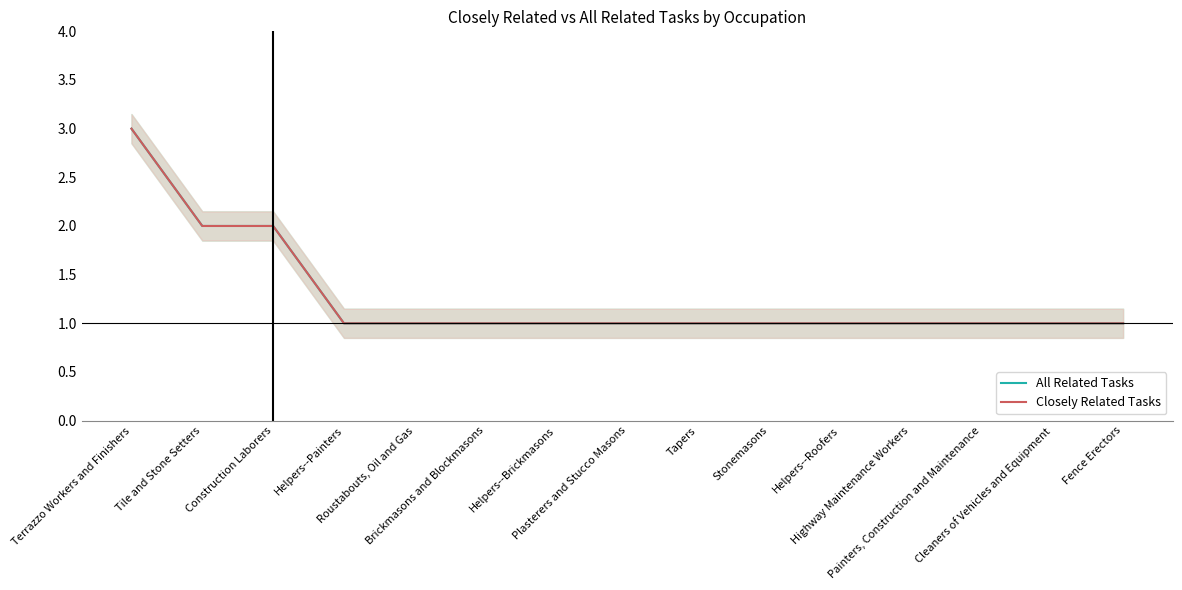

True or false: All Related Tasks and Closely Related Tasks intersect in this chart.

False